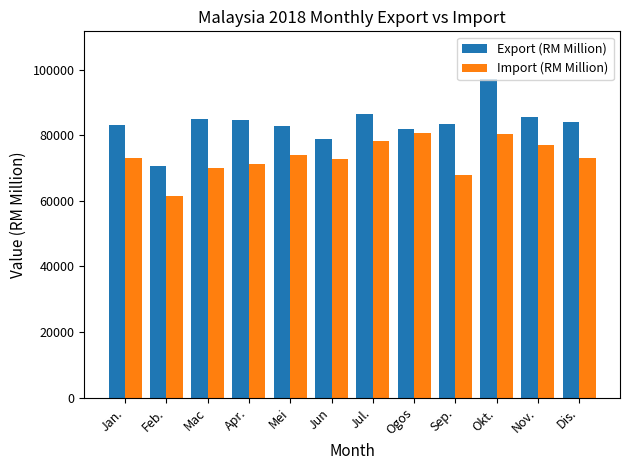

Is the value of Import (RM Million) at Ogos greater than the value of Export (RM Million) at Mac?

No